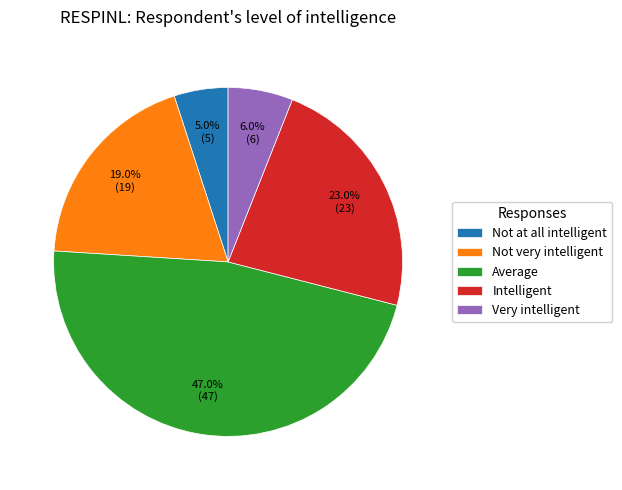

To the nearest percent, what is the average slice percentage?

20%